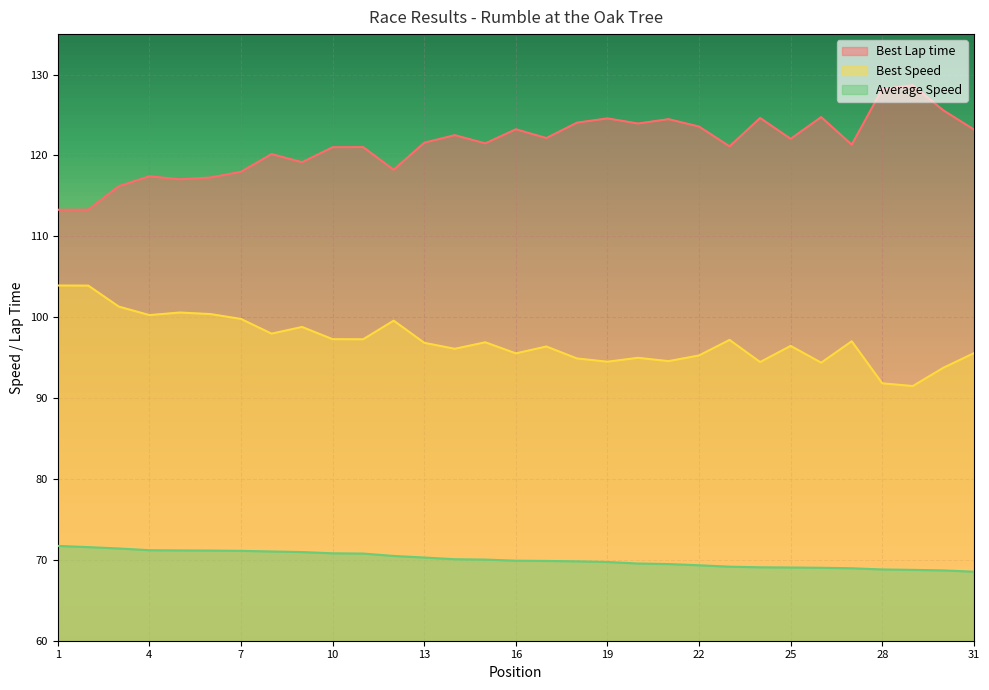

What is the average value of the Best Speed series?

97.1